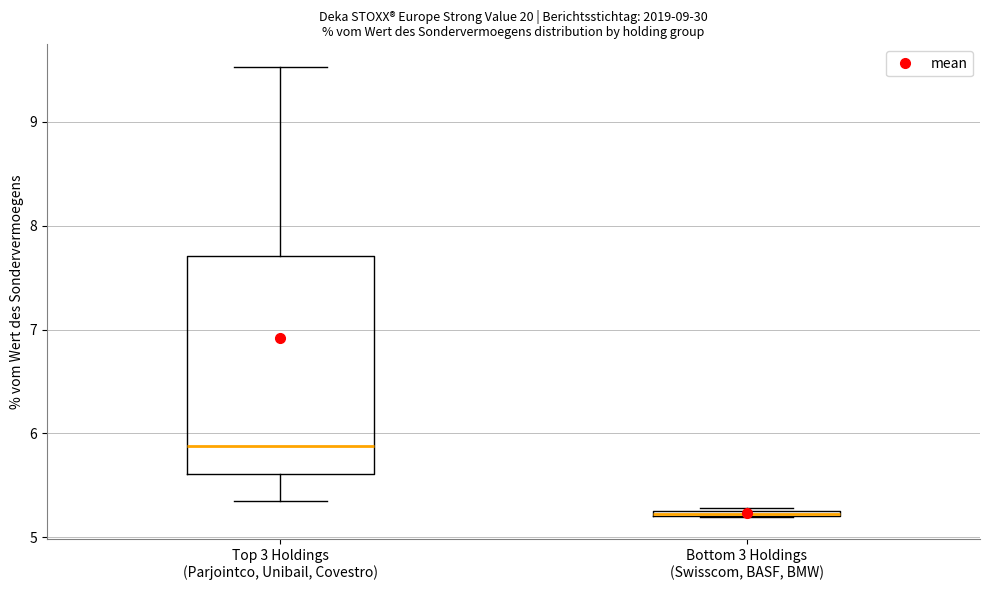

Comparing the boxes themselves (not the whiskers), which one is the tallest?

Top 3 Holdings (Parjointco, Unibail, Covestro)